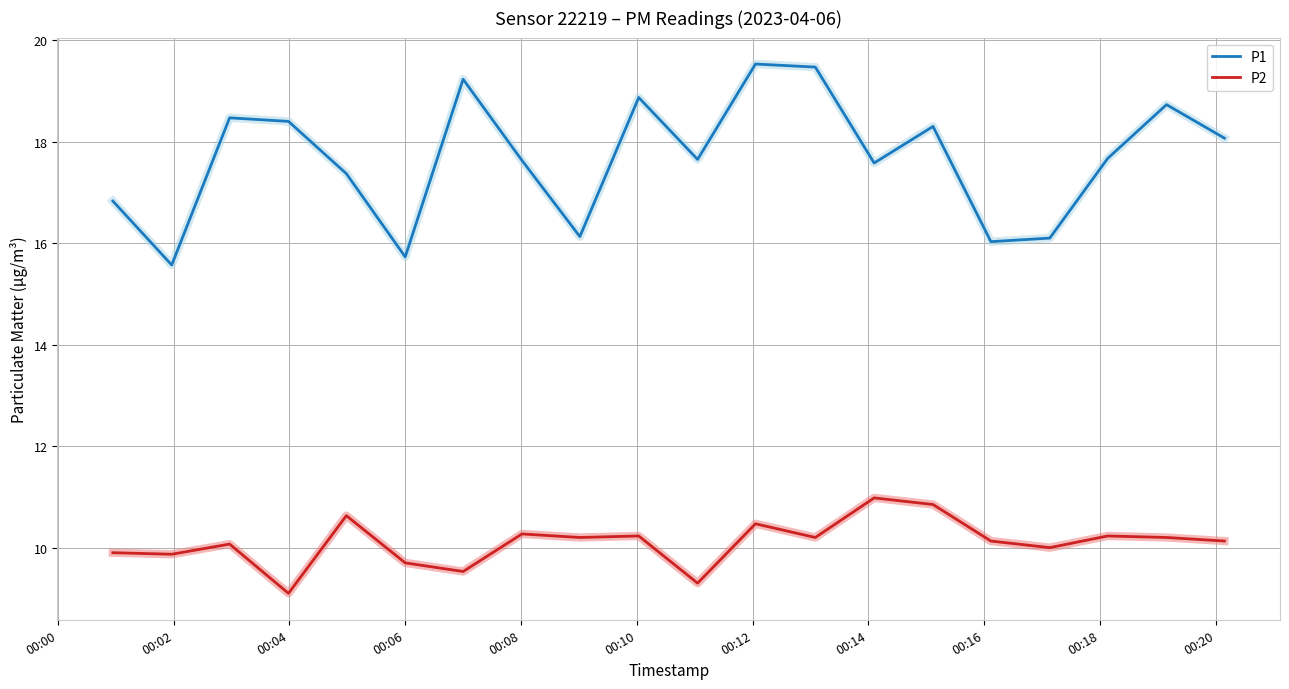

Rank the series by their average value, from highest to lowest.

P1, P2